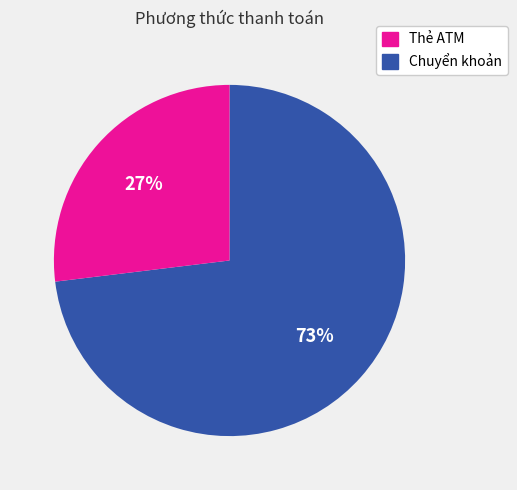

Is there any slice that represents more than half of the pie?

Yes